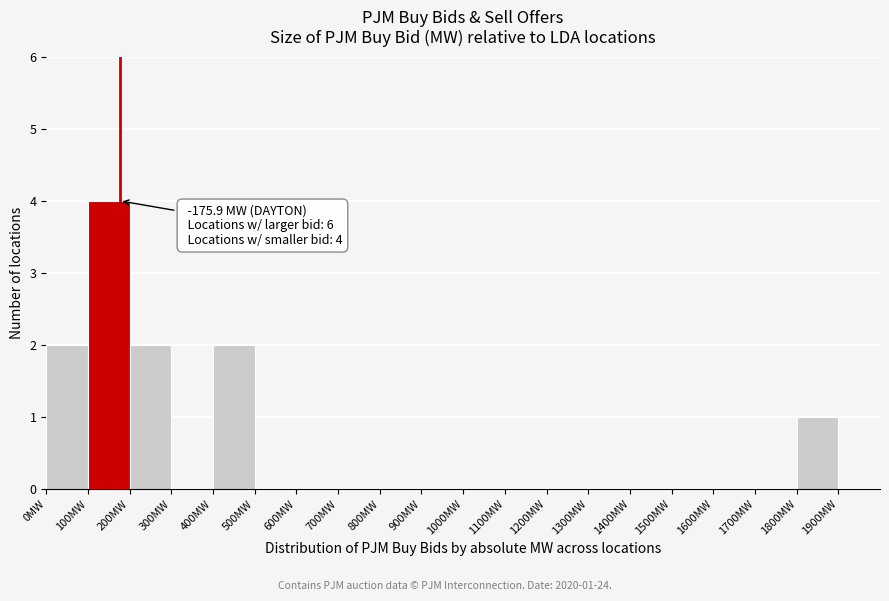

Which range on the x-axis has the tallest bar?

100 to 200